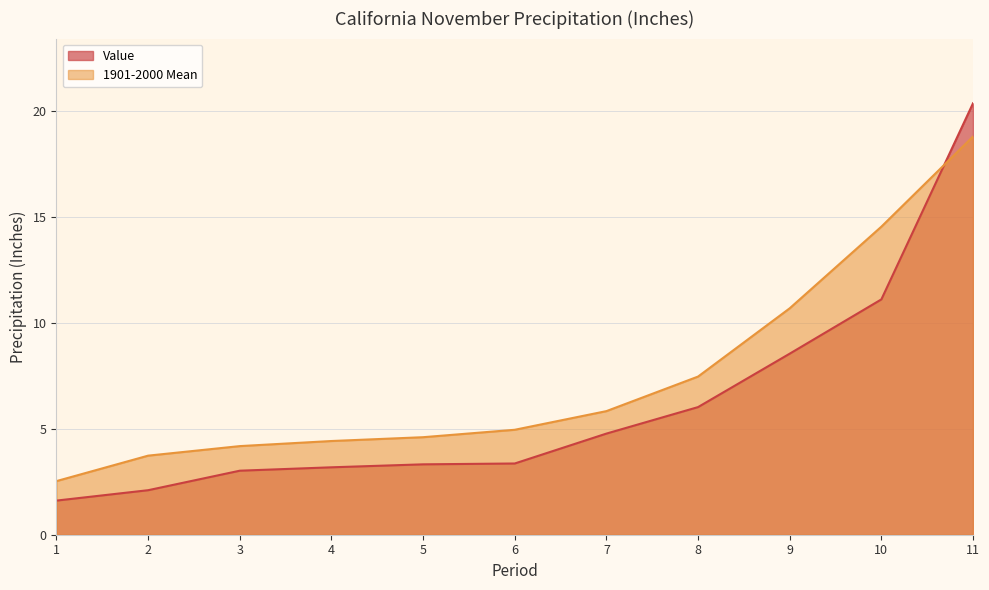

True or false: Value has a value of 3.4 at 6.

True